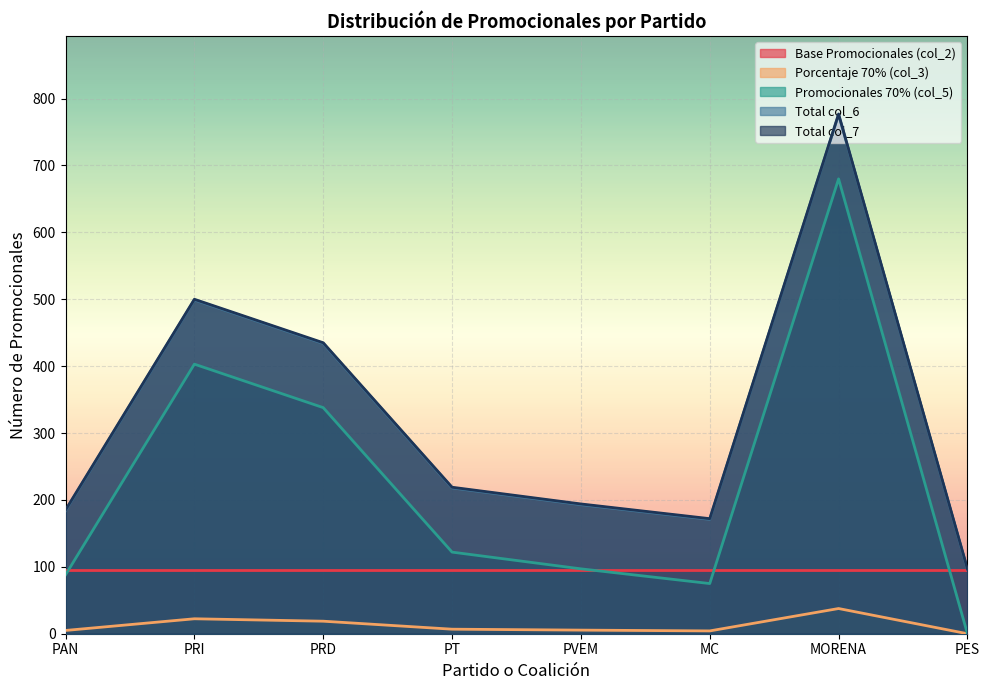

The value of Total col_6 at PT is 218.0. True or false?

True